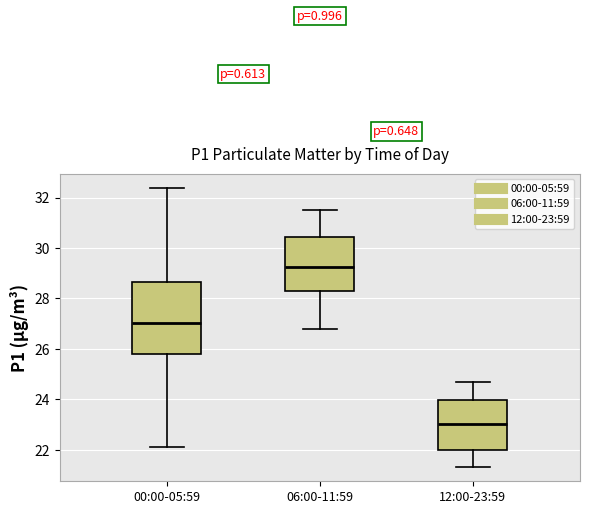

Reading left to right, transcribe this box plot: for each box, give where its median line is, the range the box spans, and where its two whiskers end, as read against the y-axis. The values are not printed on the chart, so give them approximately, as read against the axis.

00:00-05:59: median 27.0, box 25.8 to 28.6, whiskers 22.2 to 32.4
06:00-11:59: median 29.2, box 28.2 to 30.4, whiskers 26.8 to 31.6
12:00-23:59: median 23.0, box 22.0 to 24.0, whiskers 21.4 to 24.8